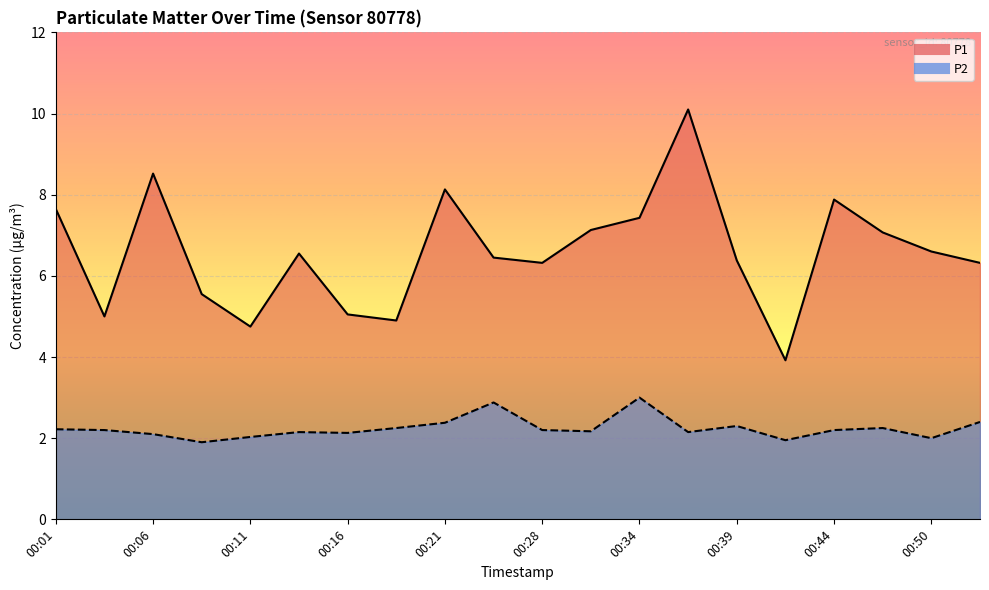

How many lines are shown in the chart?

2